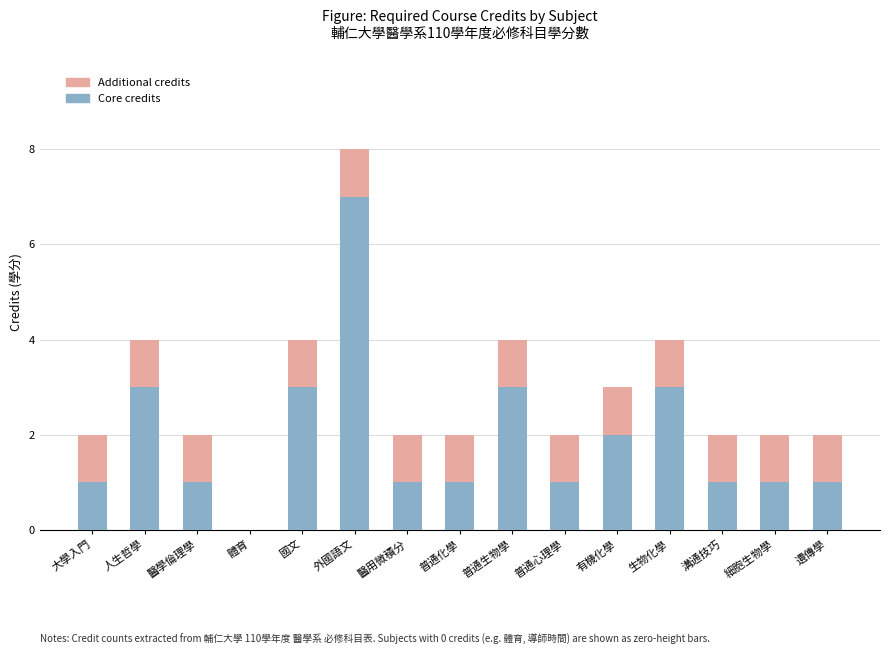

What is the total value across all series at 生物化學?

4